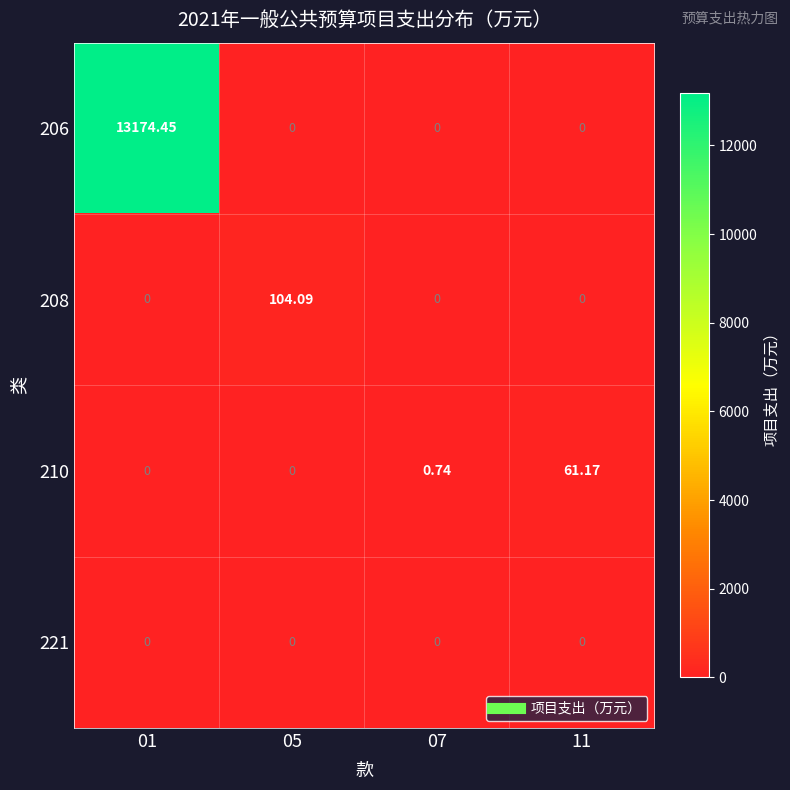

Count the number of categories in the chart.

4